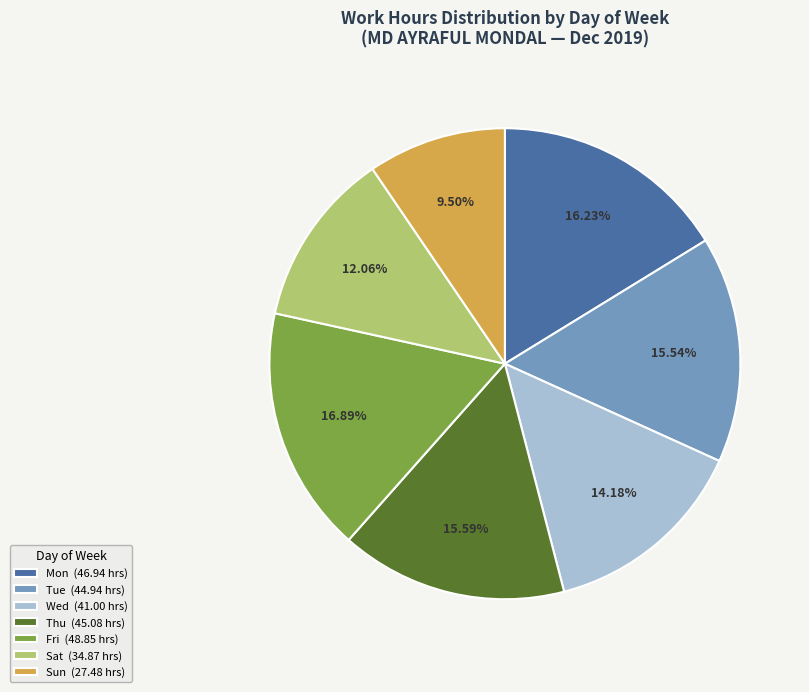

Is there a majority slice in this chart?

No